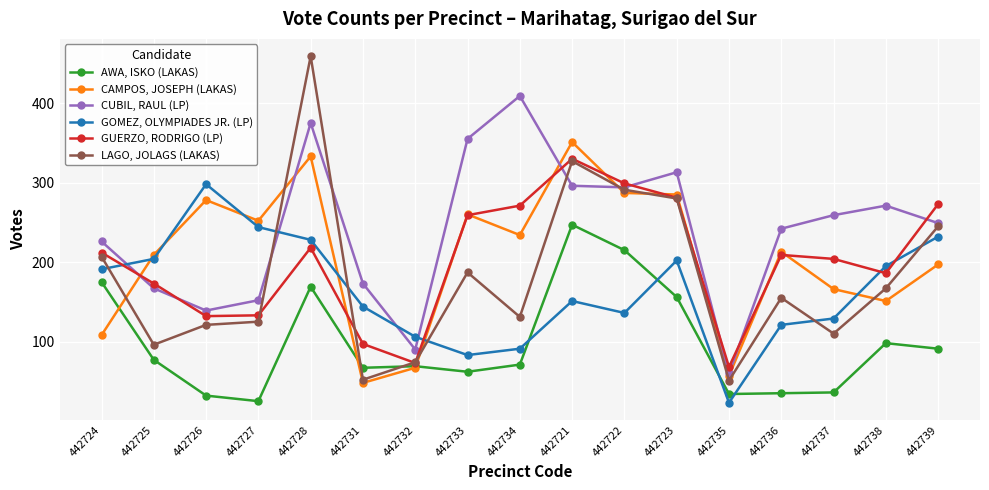

Which series has the widest spread of values?

LAGO, JOLAGS (LAKAS)